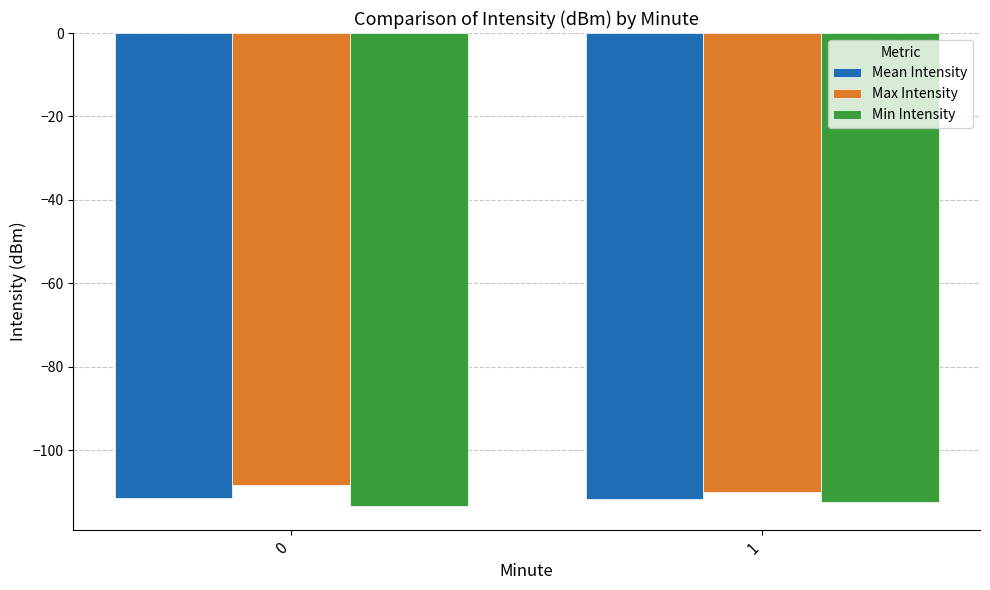

Rank the series at 0 from lowest to highest value.

Min Intensity, Mean Intensity, Max Intensity